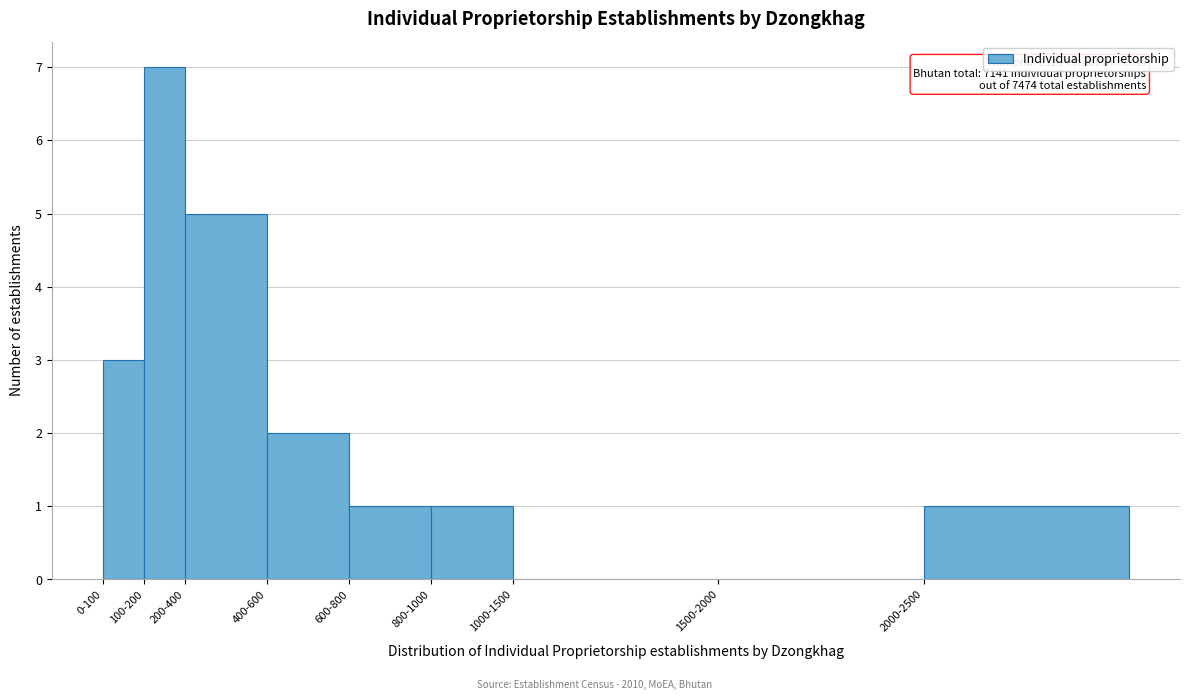

Reading left to right, transcribe all the data shown in this chart.

0-100=3	100-200=7	200-400=5	400-600=2	600-800=1	800-1000=1	1000-1500=0	1500-2000=0	2000-2500=1